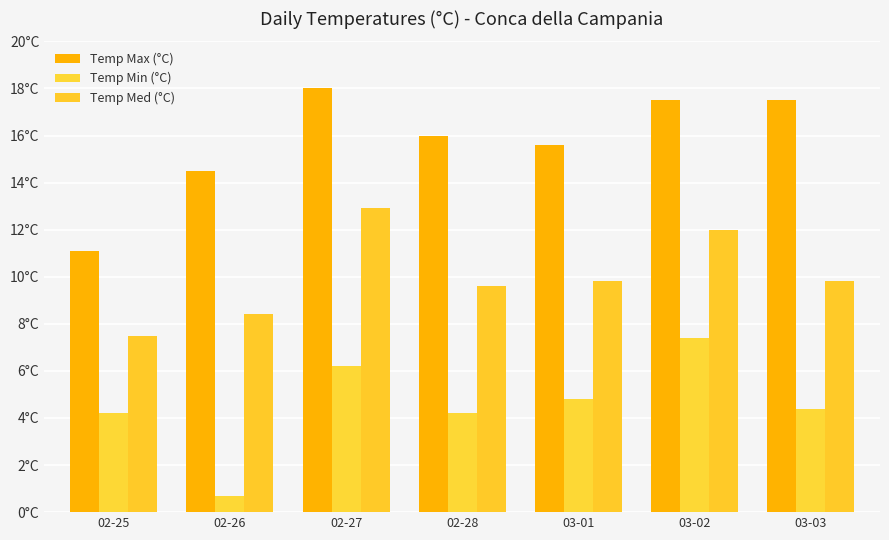

Reading right to left, what are all the values shown in this chart?

Temp Max (°C): 17.5	17.5	15.6	16.0	18.0	14.5	11.1
Temp Min (°C): 4.4	7.4	4.8	4.2	6.2	0.7	4.2
Temp Med (°C): 9.8	12.0	9.8	9.6	12.9	8.4	7.5